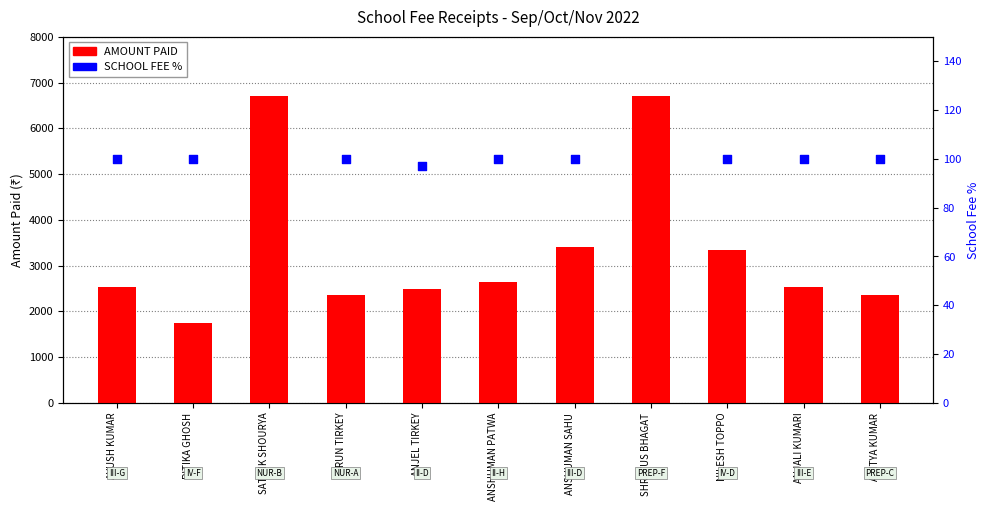

Which series has the largest Y range (max minus min)?

AMOUNT PAID